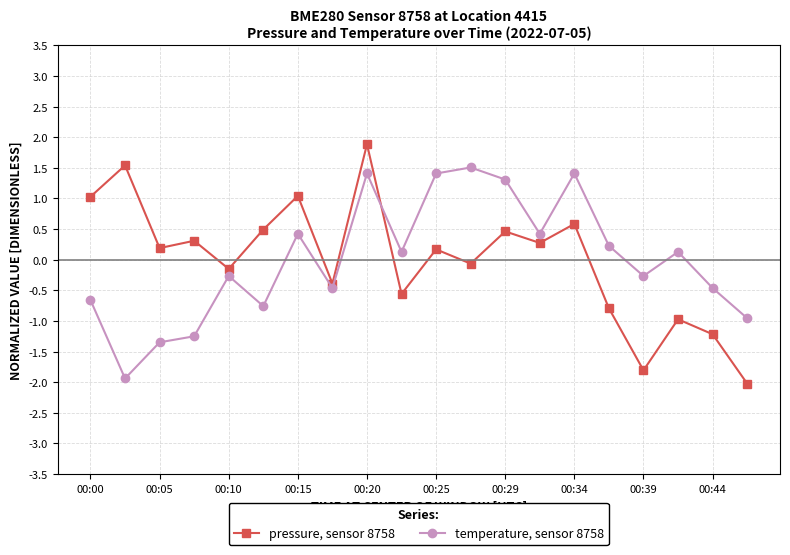

Is this an area chart (filled region under the line)?

No